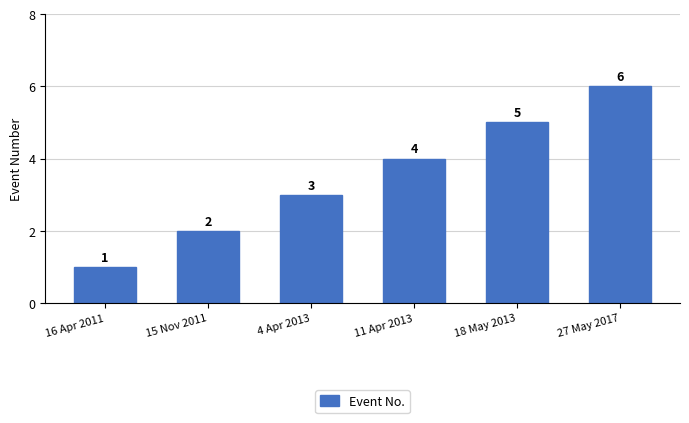

Which label corresponds to the largest value in the chart?

27 May 2017